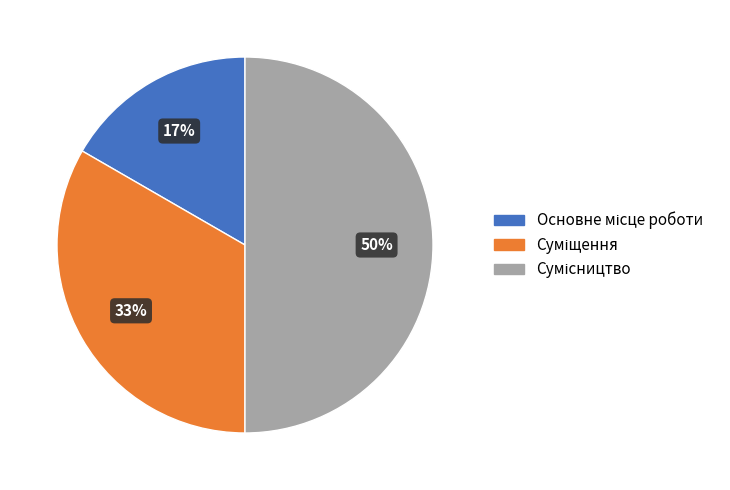

To the nearest percent, what is the average slice percentage?

33%